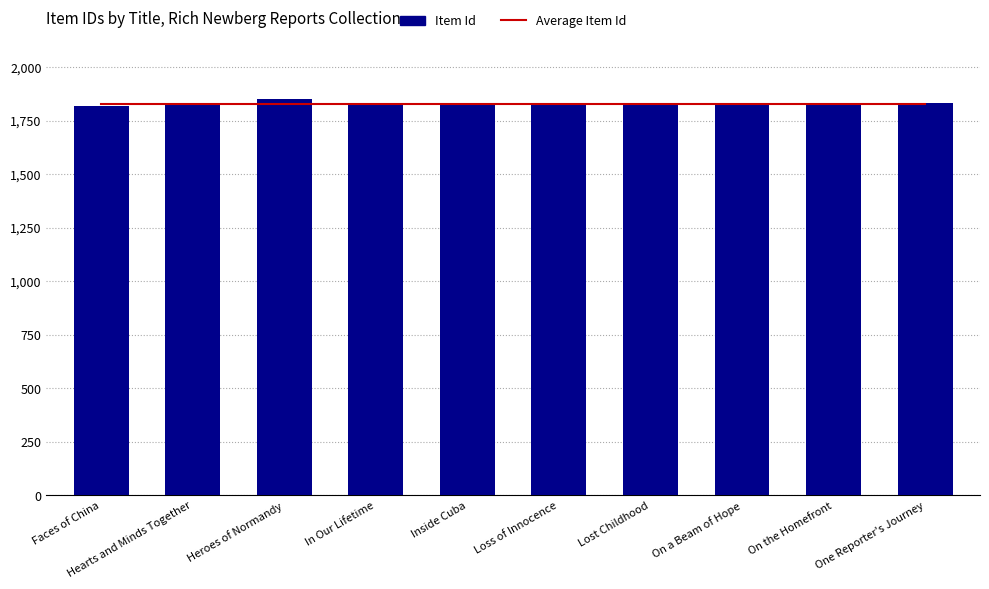

What is the sum of the Item Id values at In Our Lifetime and On the Homefront?

3652.0